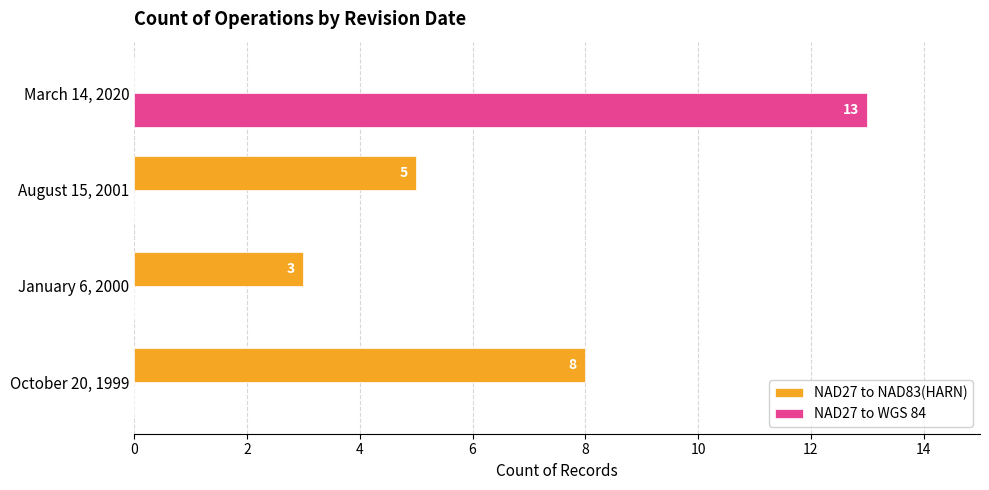

Read the NAD27 to NAD83(HARN) value at August 15, 2001.

5